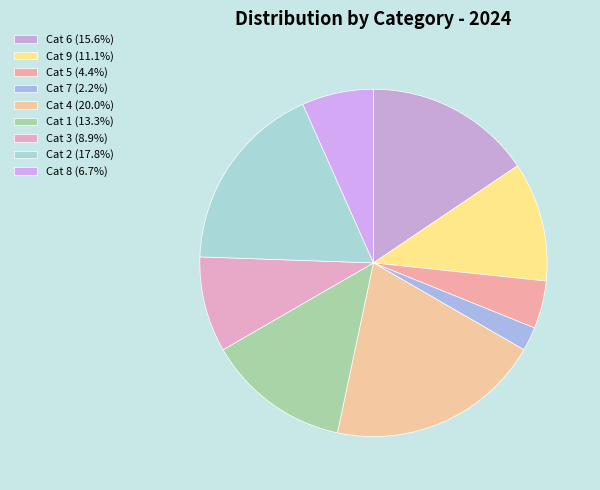

Is there a majority slice in this chart?

No